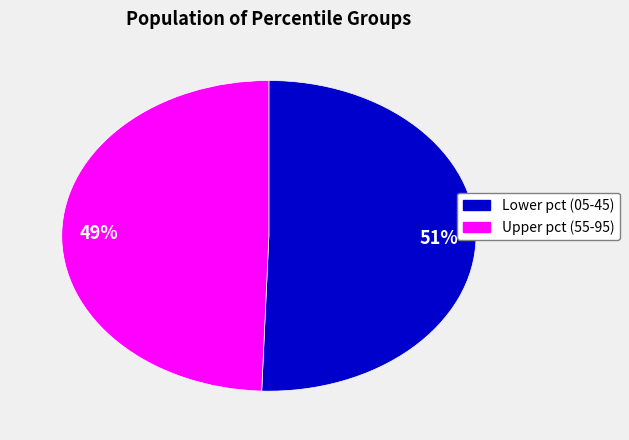

To the nearest percent, what is the average slice percentage?

50%